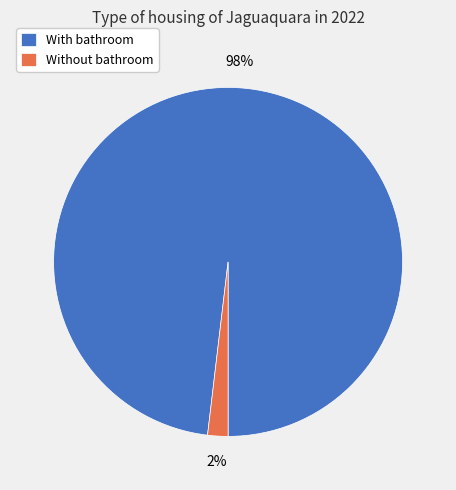

What is the largest slice in the pie chart?

With bathroom